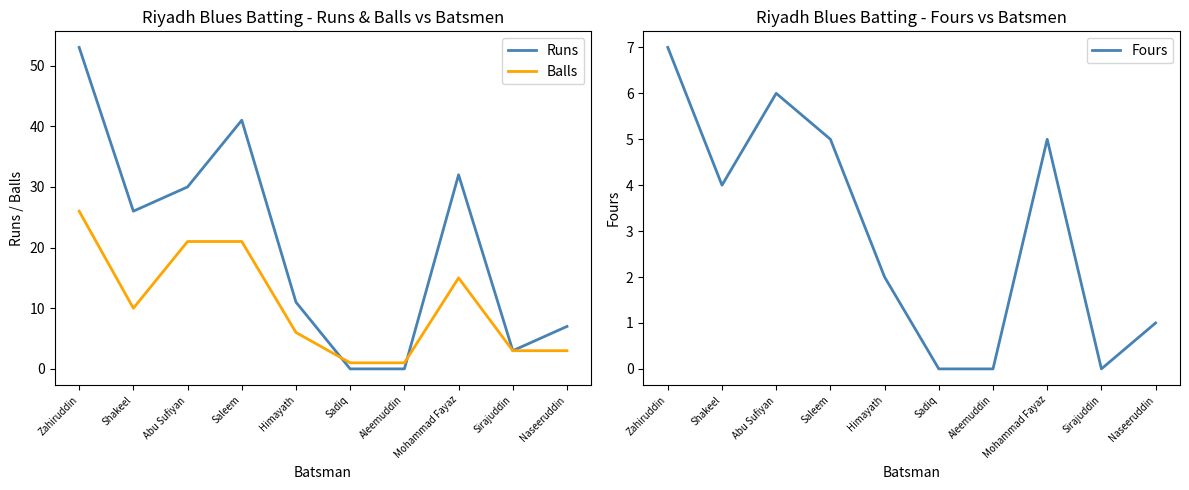

After their last crossing, which series has the higher values: Runs or Balls?

Runs